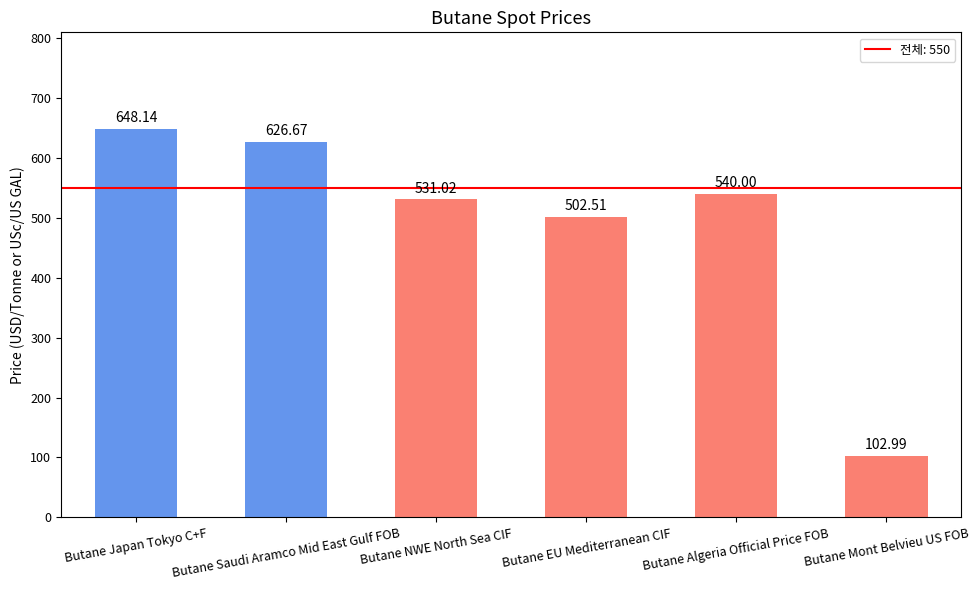

What is the label of the 1st bar from the left?

Butane Japan Tokyo C+F